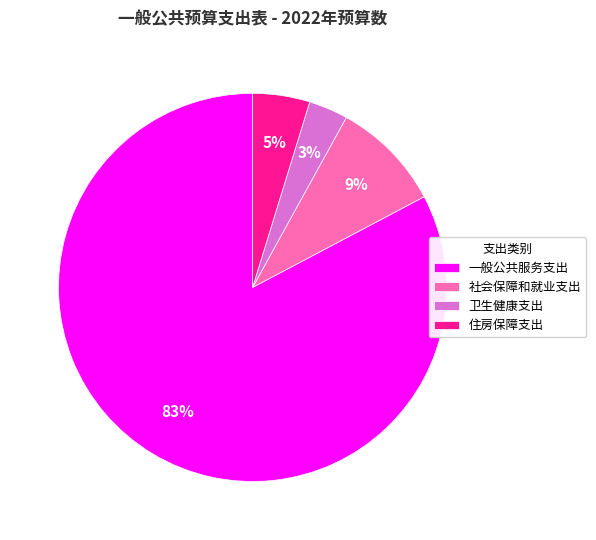

Which slice represents more than half of the pie?

一般公共服务支出